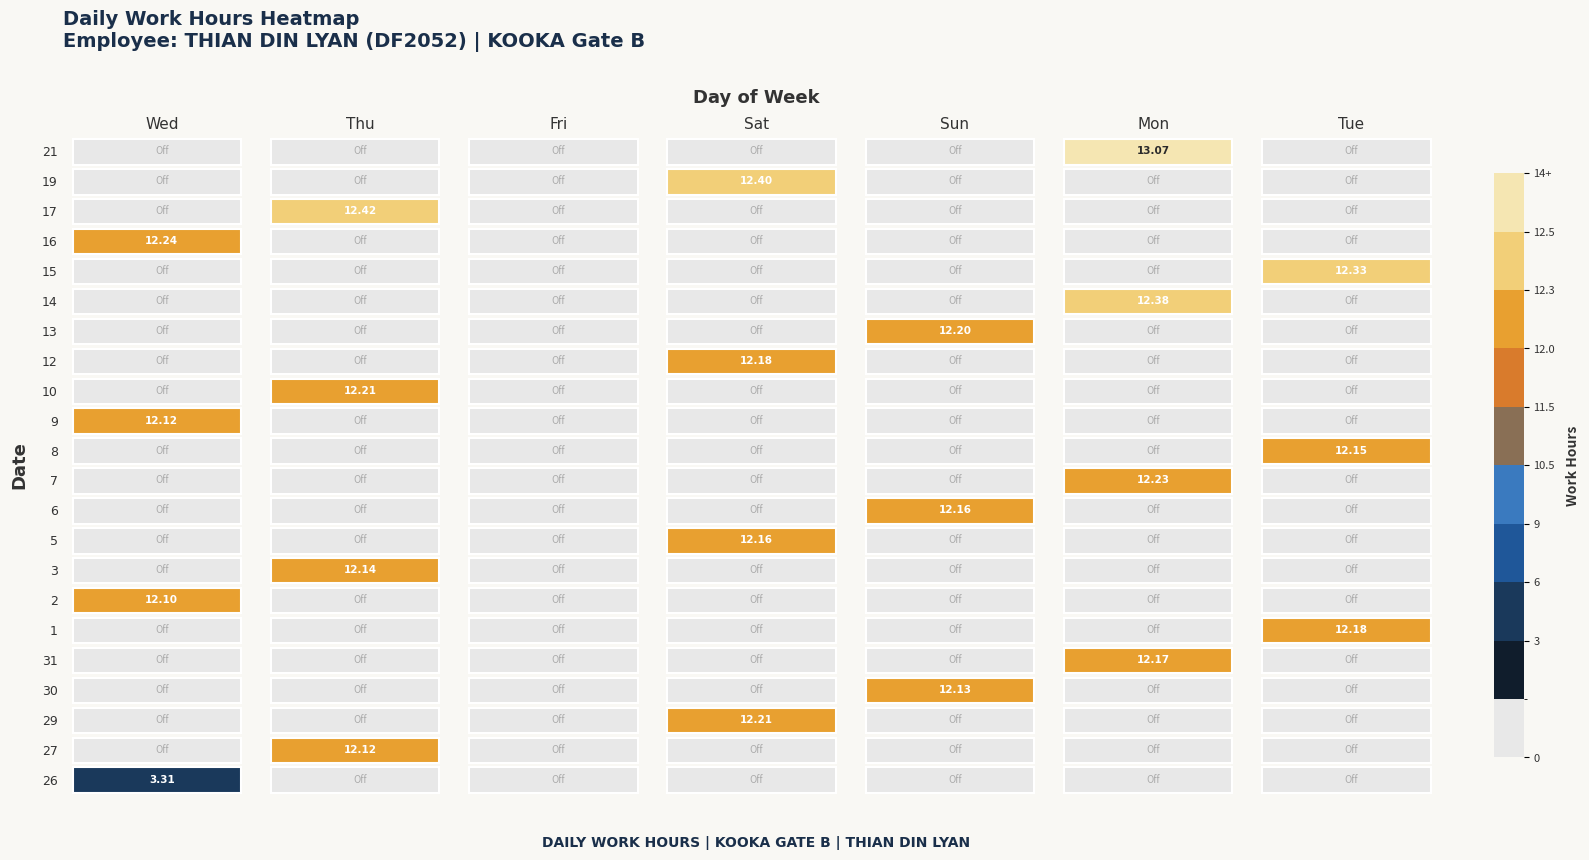

Is it true that 19 equals 6.1 at Sun?

False